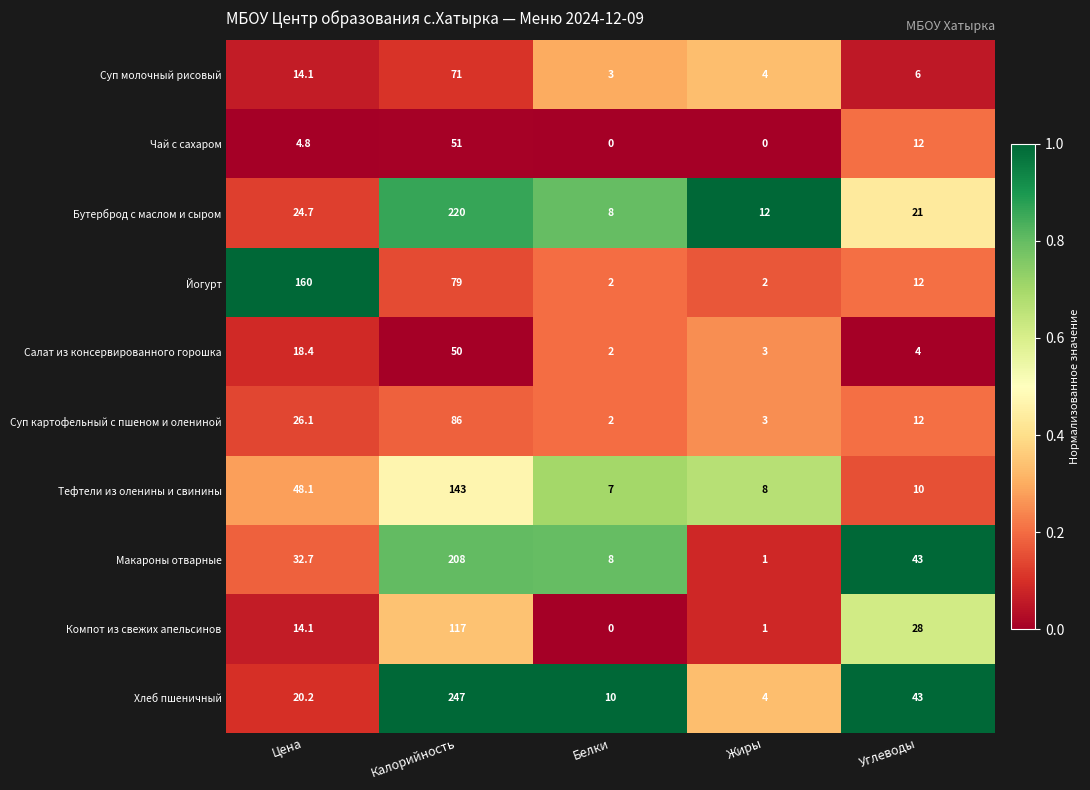

What is the greatest value displayed?

247.0